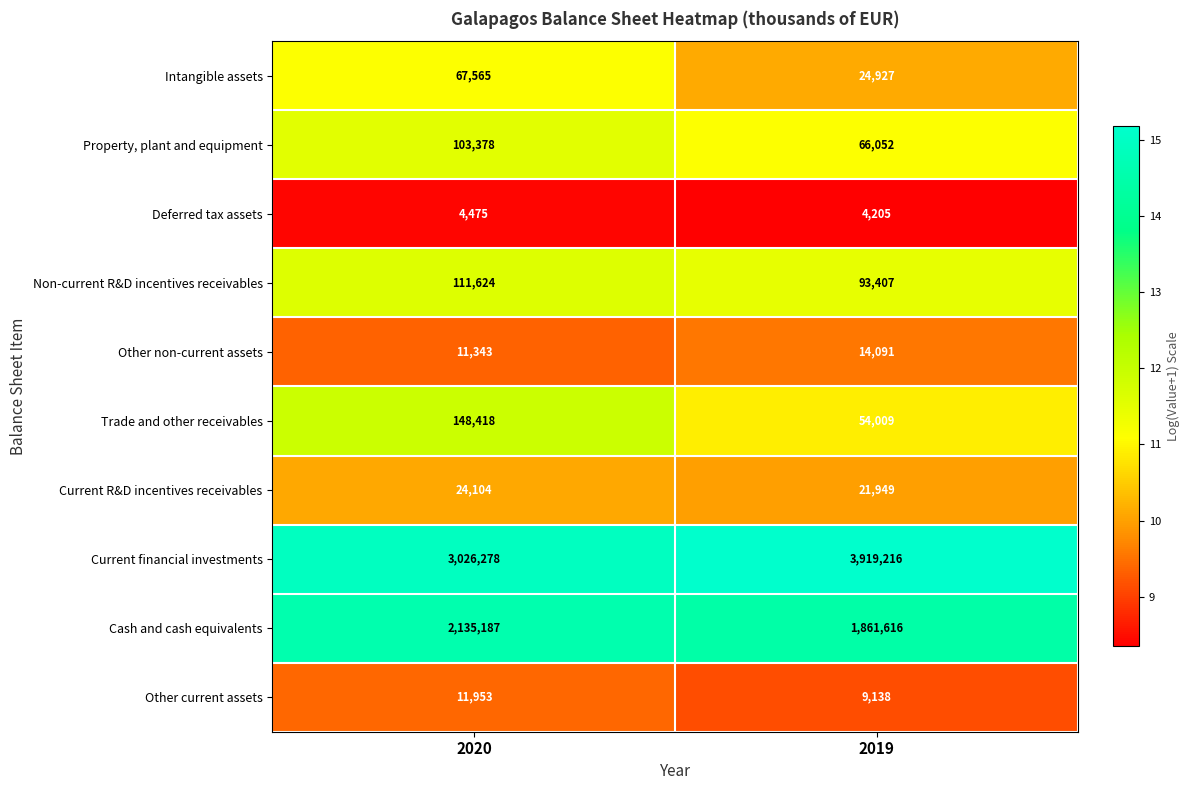

What is the sum of the Other non-current assets values at 2019 and 2020?

25434